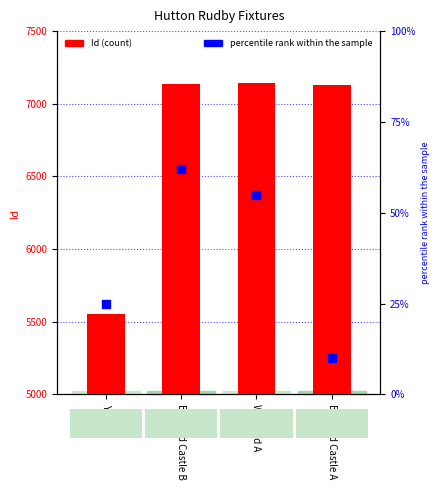

Which series reaches the maximum Y coordinate?

Id